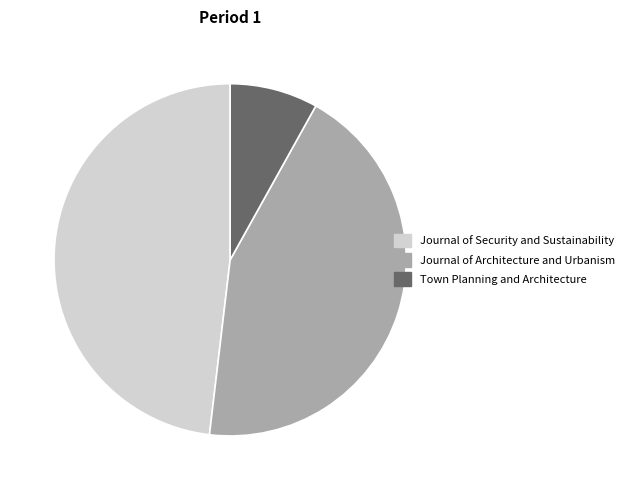

True or false: Journal of Security and Sustainability accounts for 48% of the total.

True